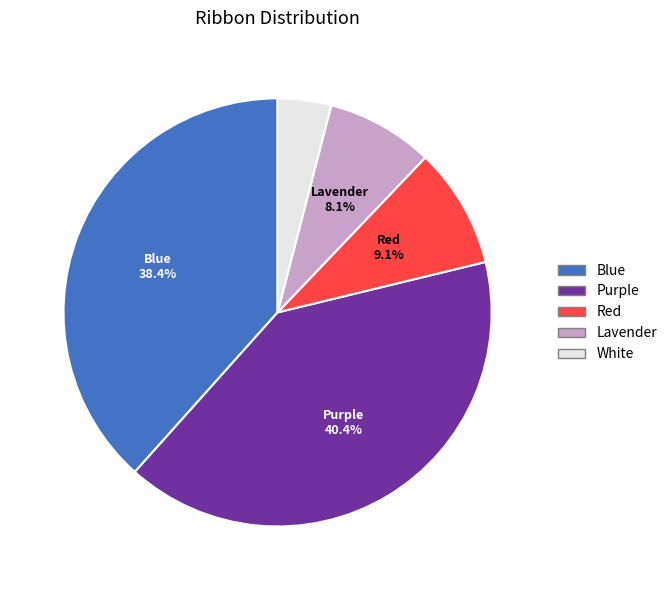

How much of the chart is everything except Blue?

61.6%